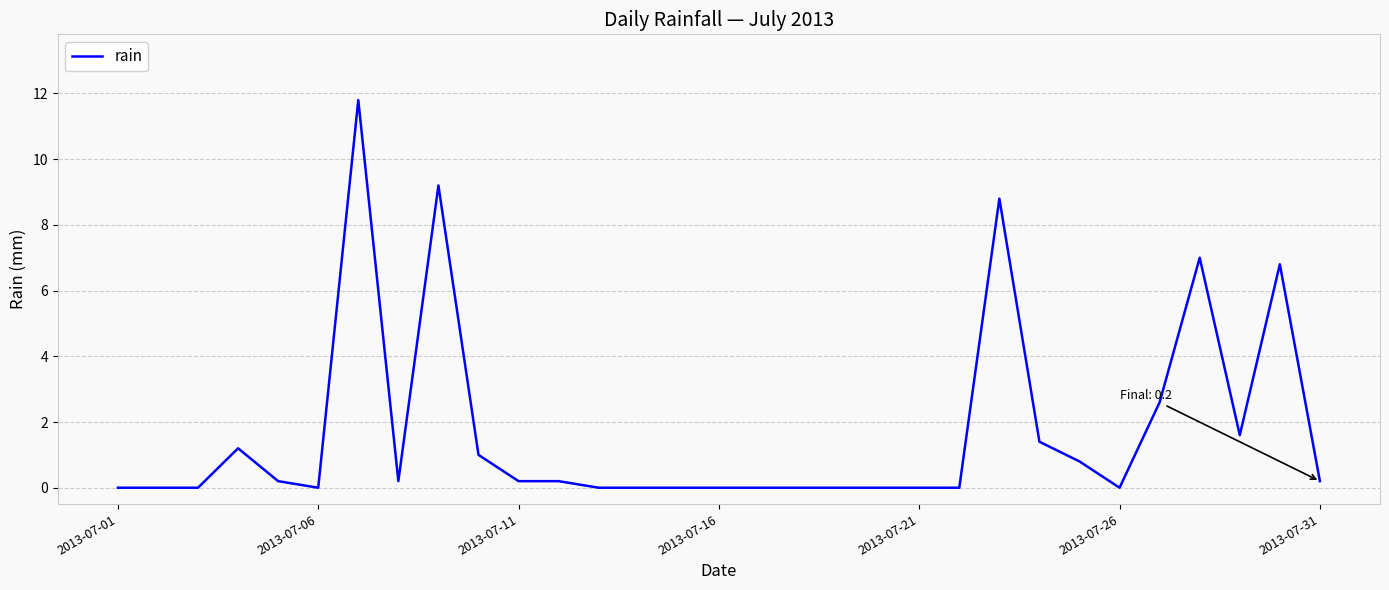

What is the maximum value shown in the chart?

11.8